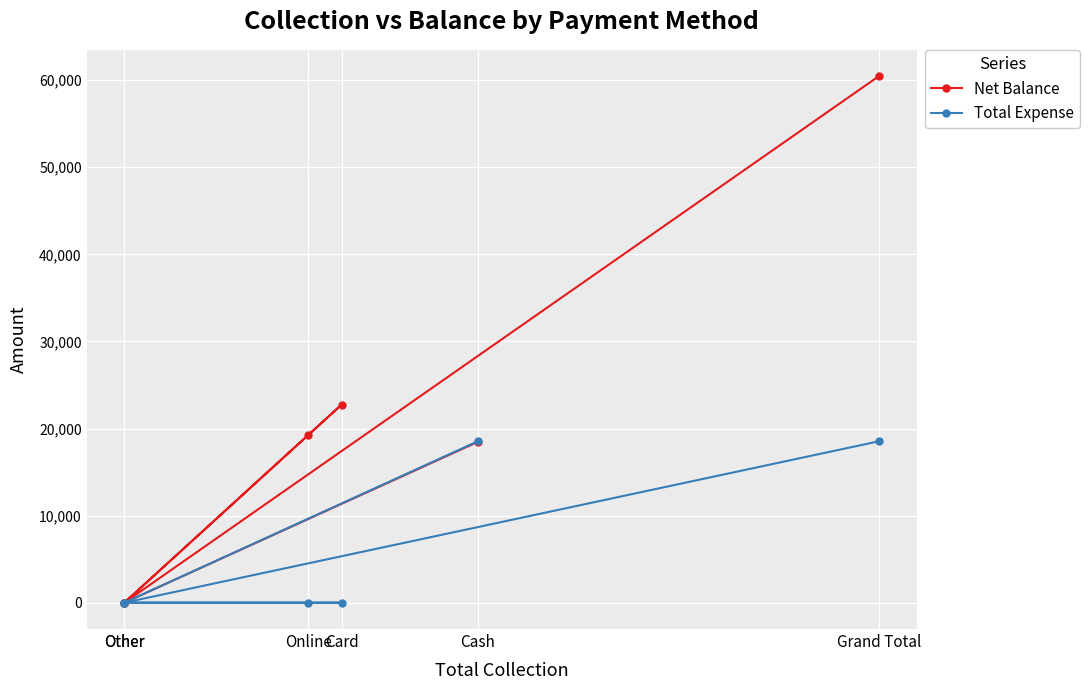

What is the difference between the second highest and second lowest values in the Net Balance series?

22750